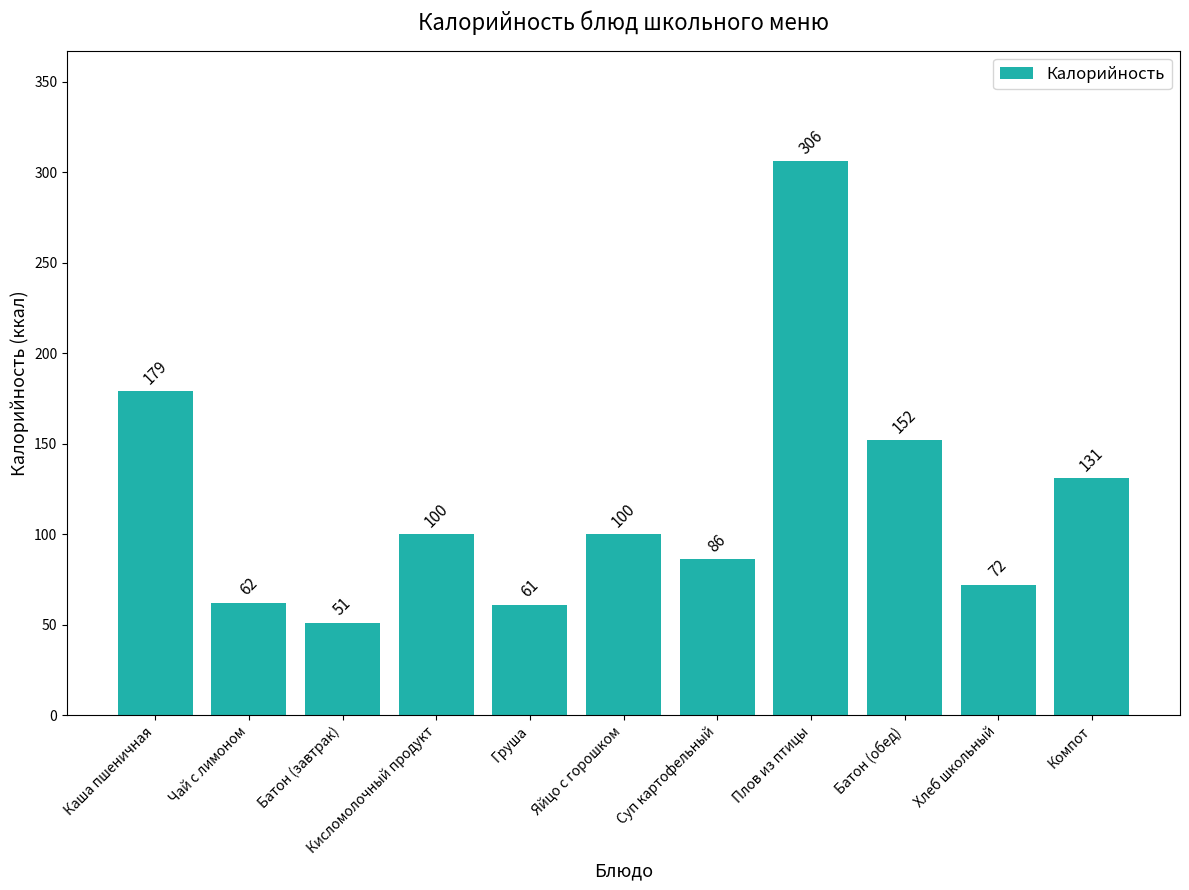

Count the number of data series in this chart.

1